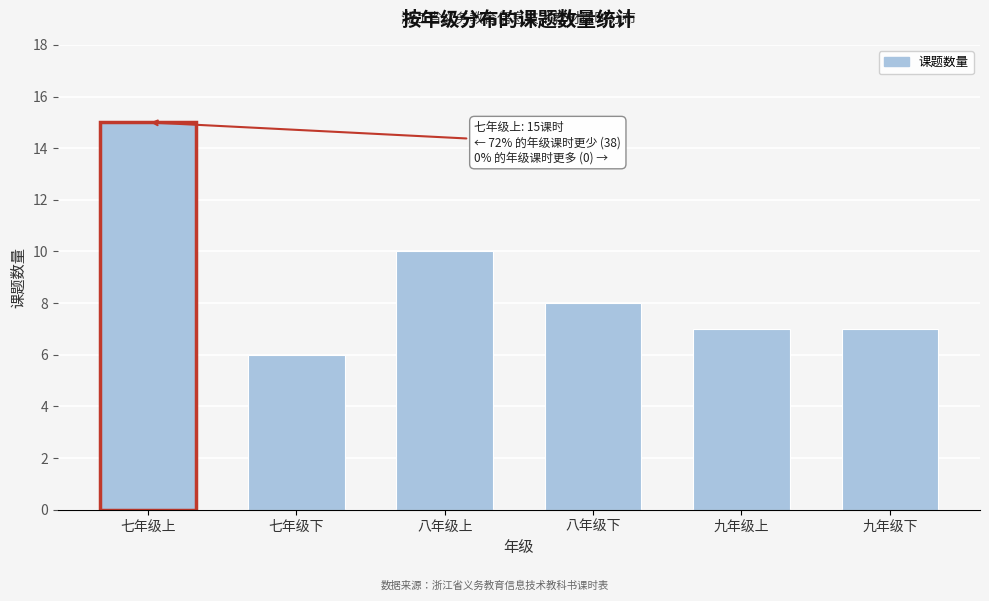

Reading left to right, extract all data points from this chart.

15	6	10	8	7	7